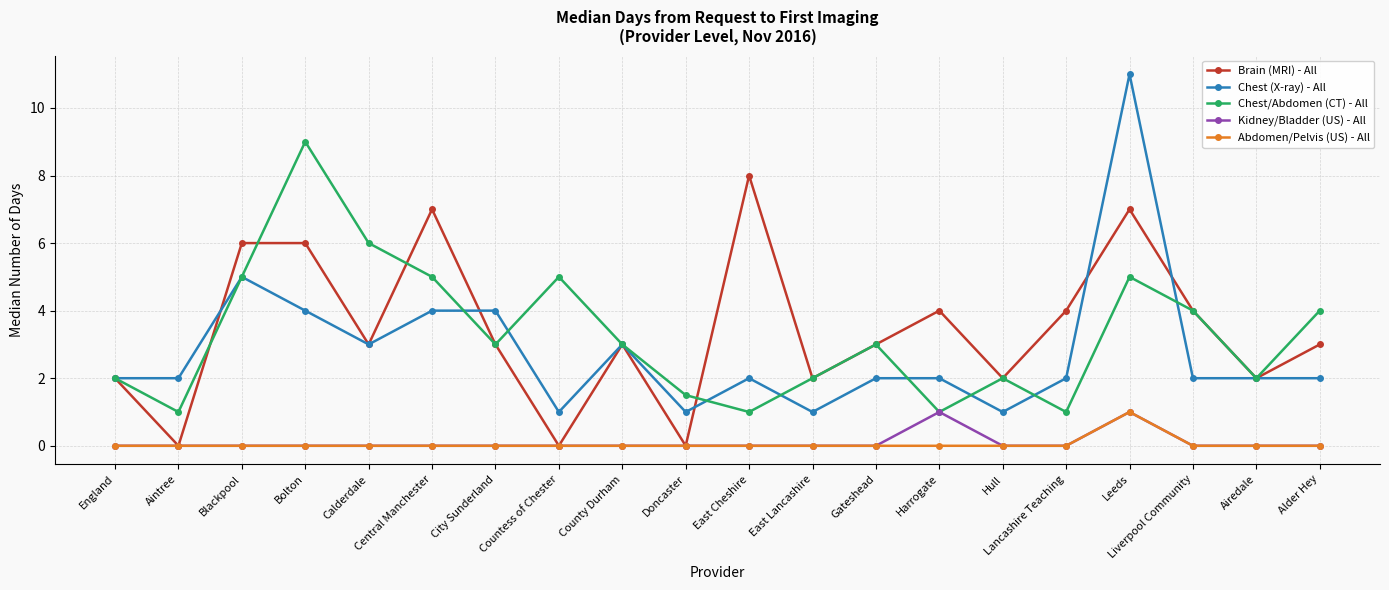

Does the chart display data point markers on the line(s)?

Yes